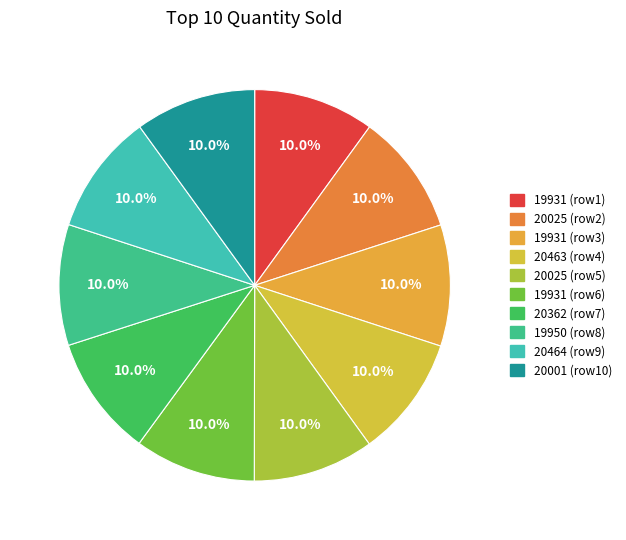

How many segments does this pie chart have?

10